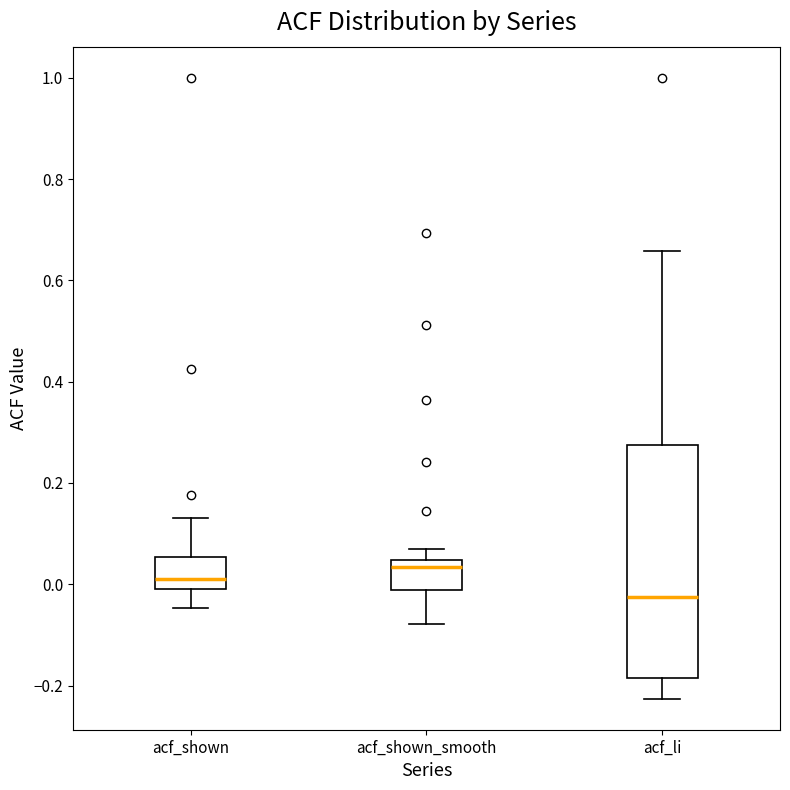

Comparing the boxes themselves (not the whiskers), which one is the tallest?

acf_li